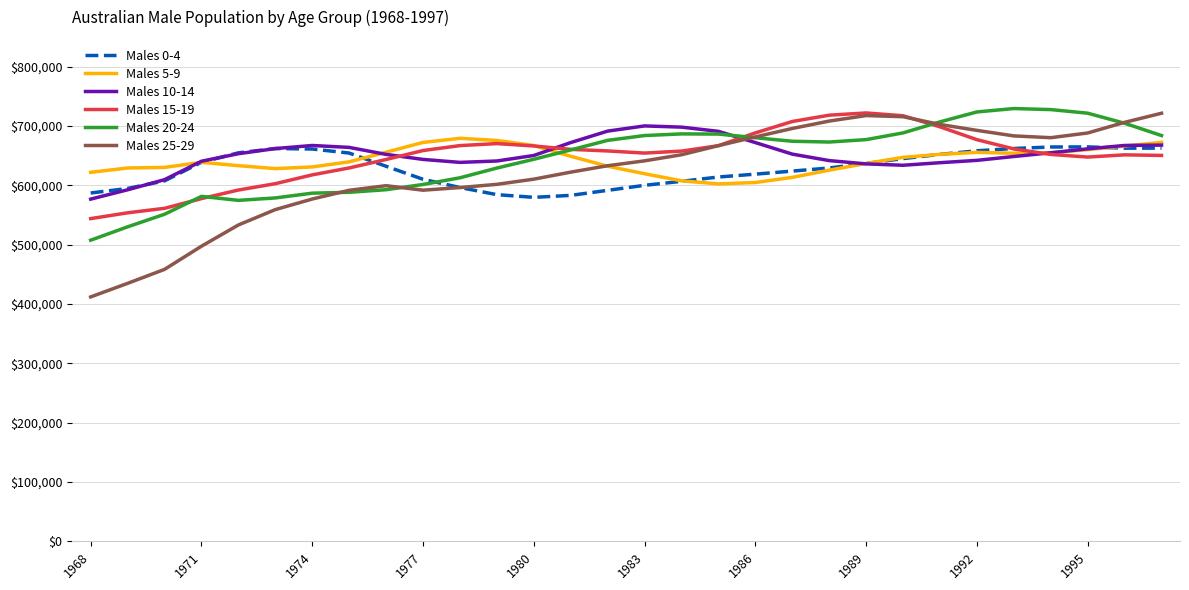

What is the greatest value displayed?

729572